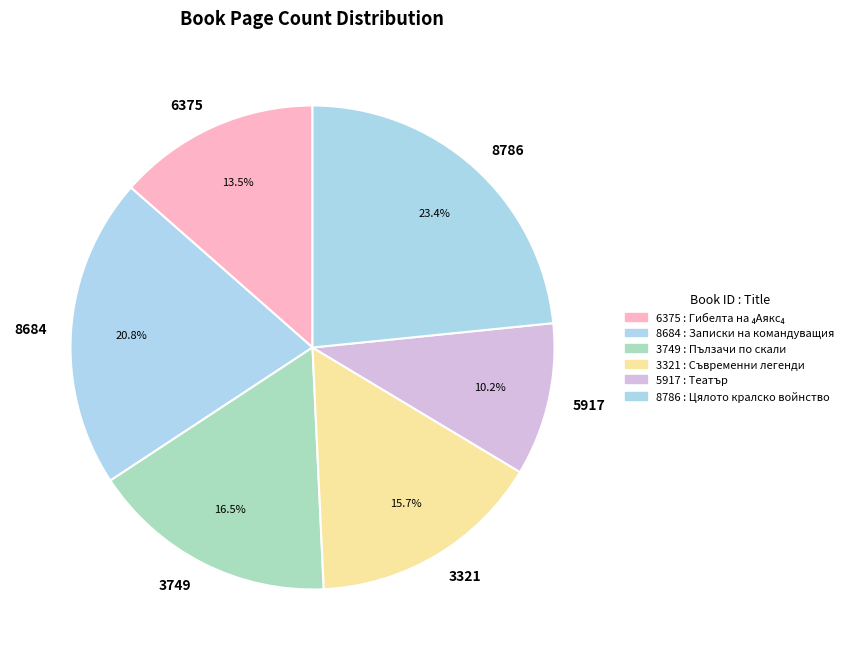

Is there a majority slice in this chart?

No